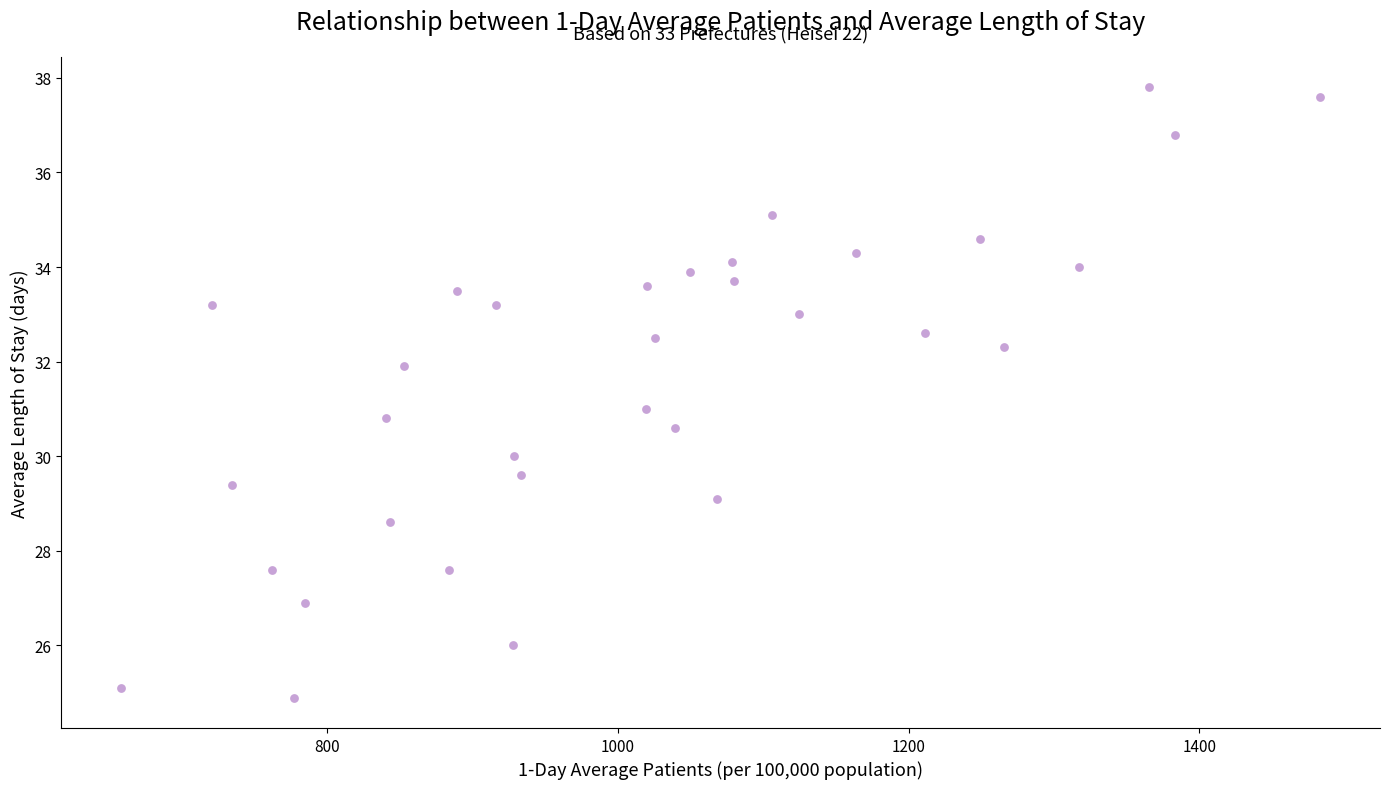

What is the range of X values (max minus min)?

825.0